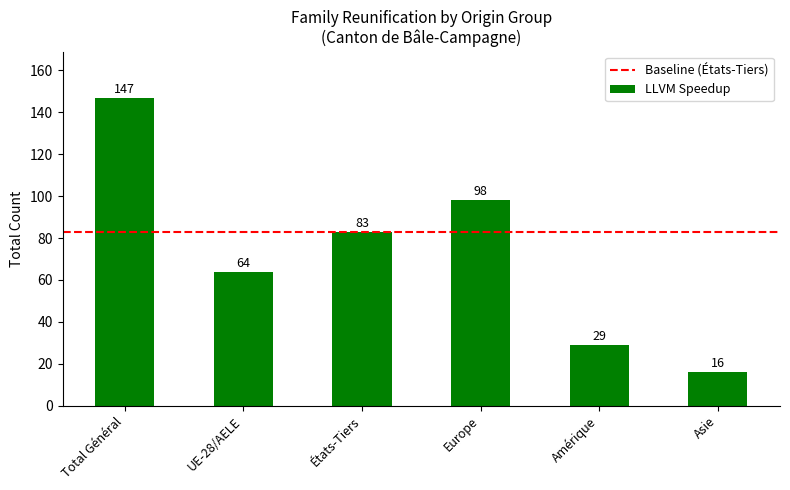

Rank the categories by value from lowest to highest.

Asie, Amérique, UE-28/AELE, États-Tiers, Europe, Total Général